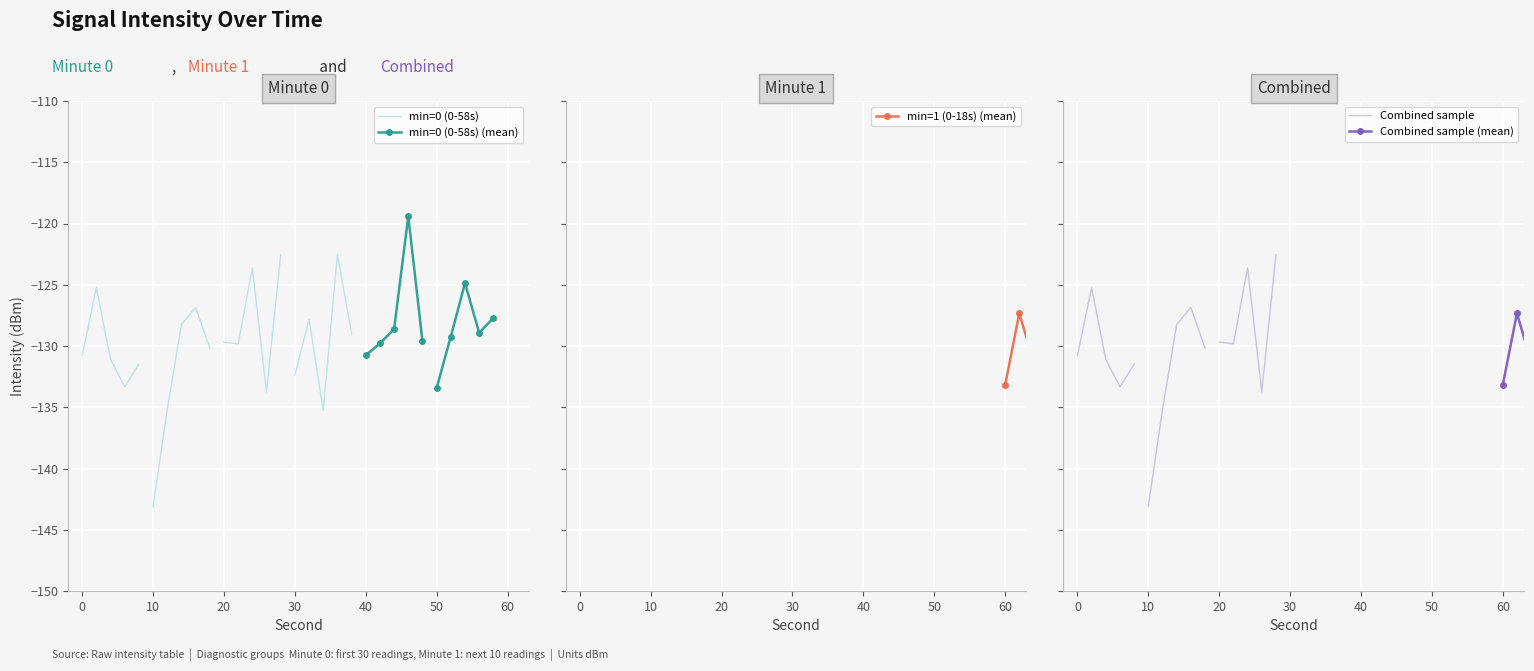

In Combined sample (mean), how many points are higher than both neighbors (excluding endpoints)?

2